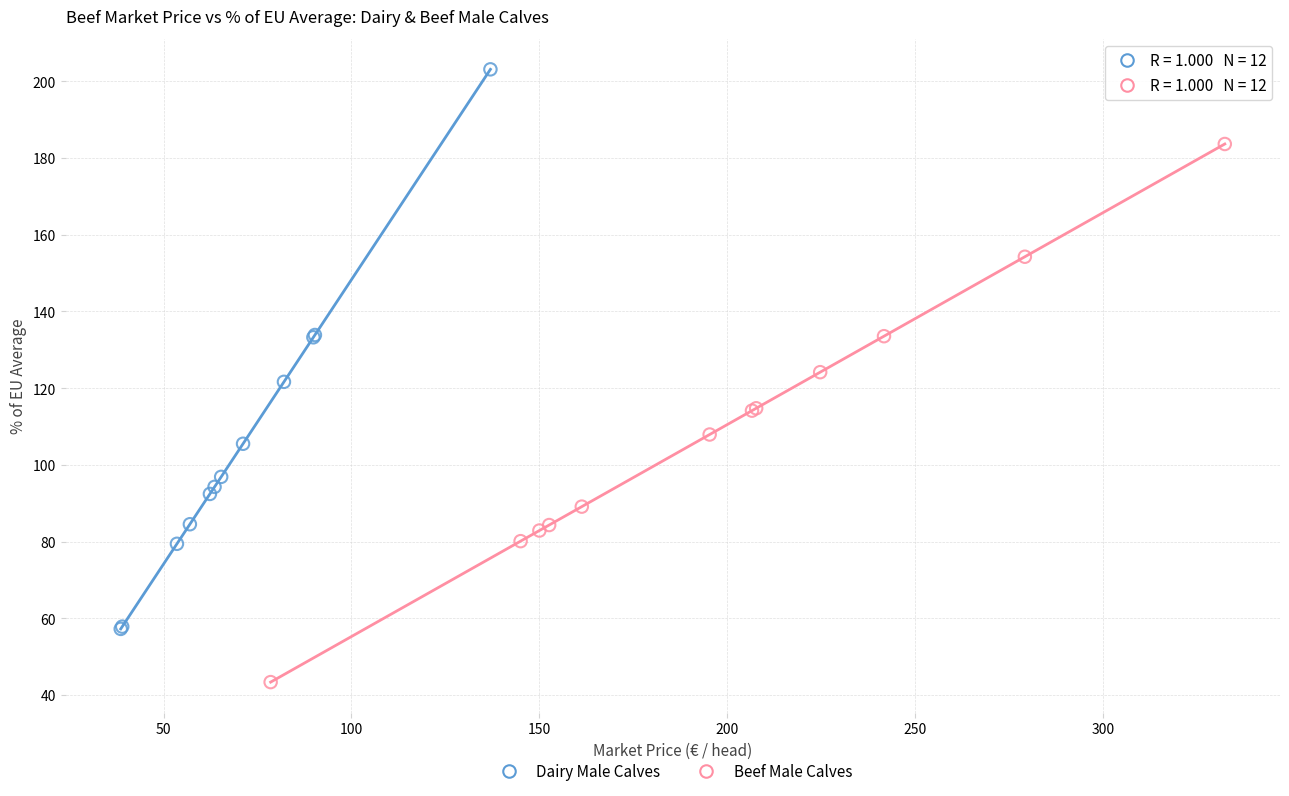

Which series reaches the minimum Y coordinate?

Beef Male Calves